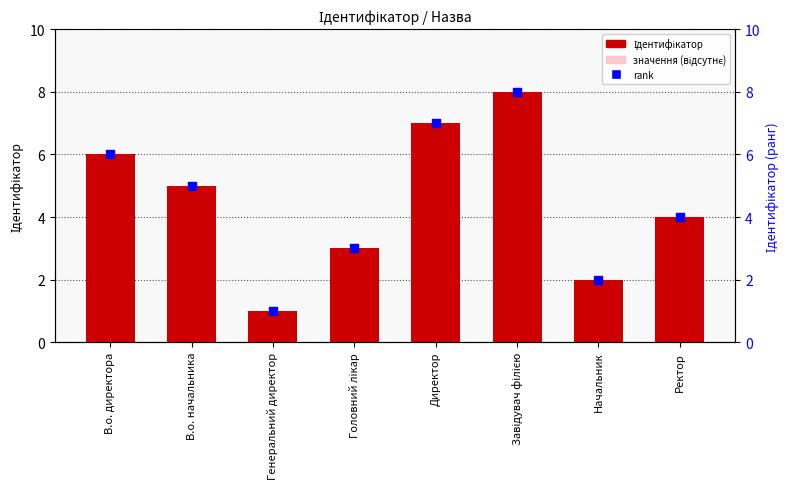

Which series has the largest total across all categories?

Ідентифікатор